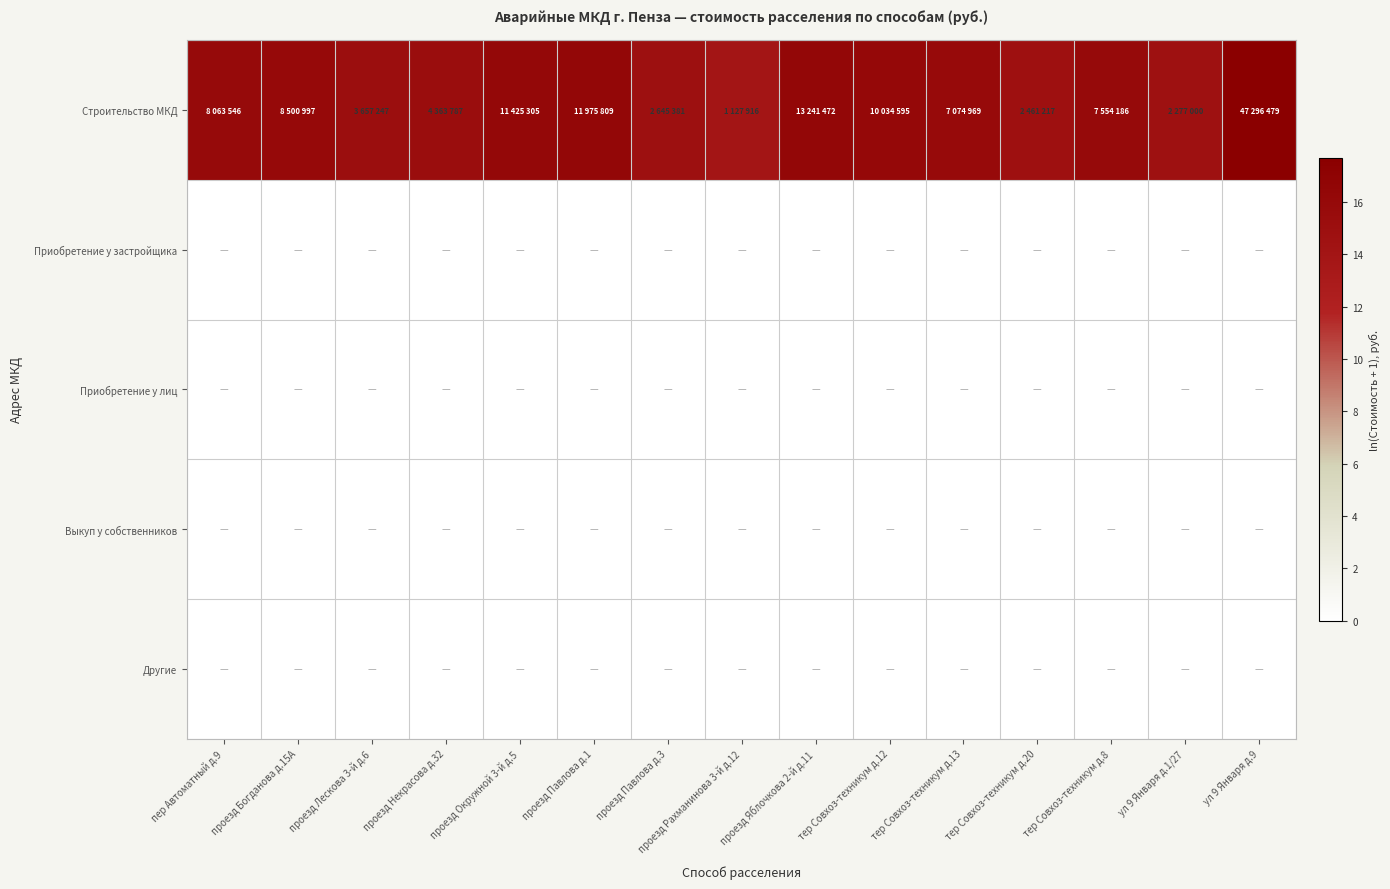

Which series has the largest total across all categories?

Строительство МКД